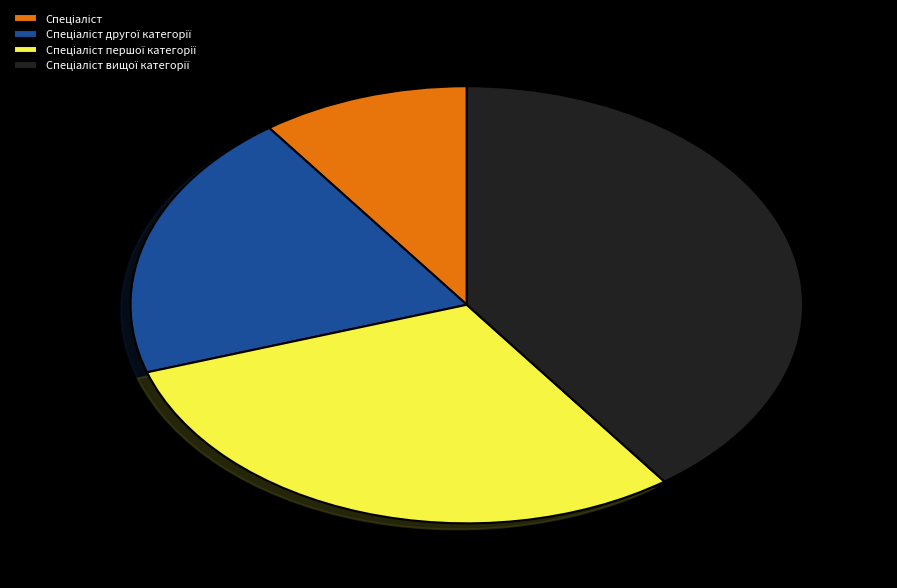

Is there a majority slice in this chart?

No